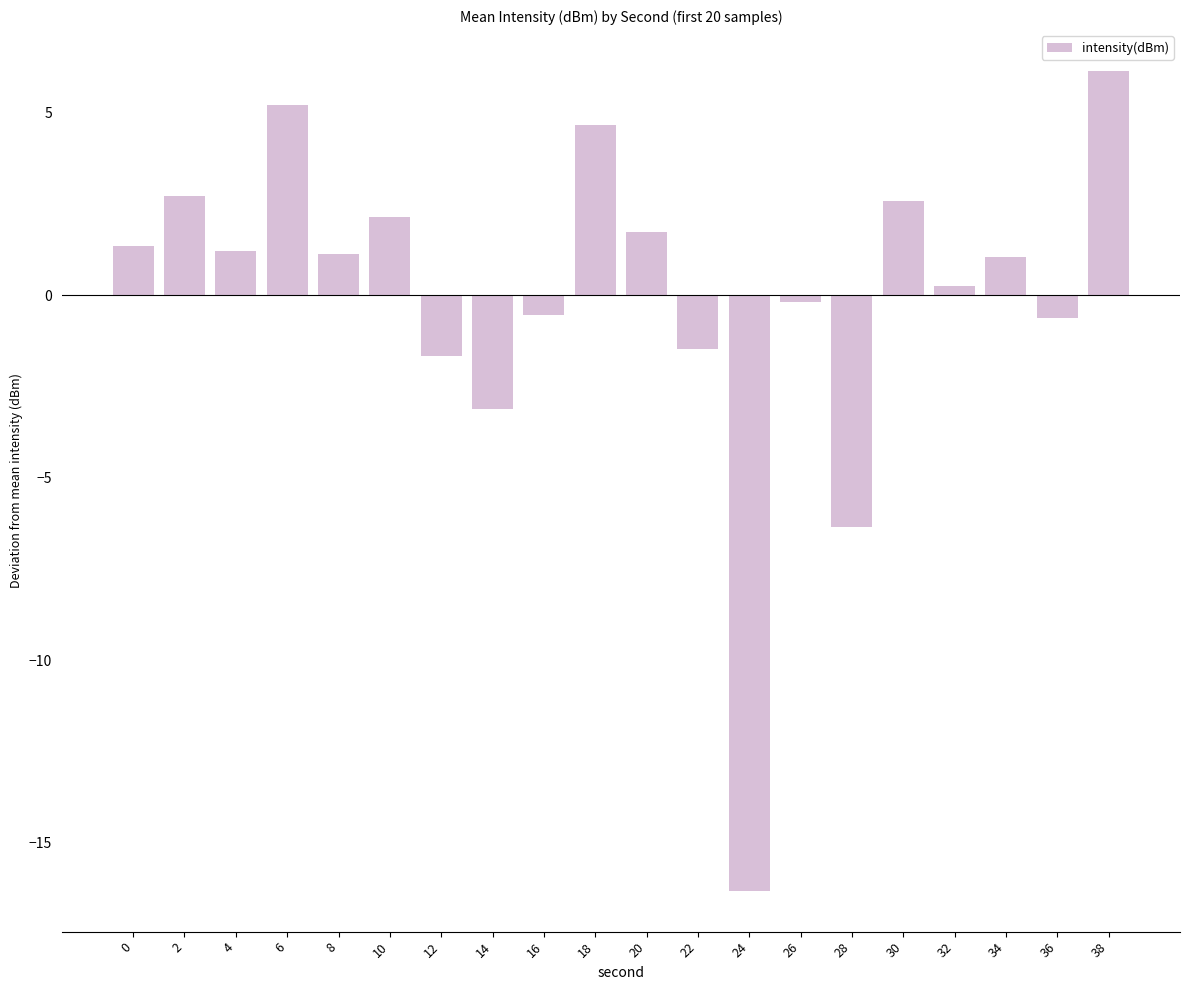

Reading left to right, list all the values displayed in this chart.

0=1.4	2=2.7	4=1.2	6=5.2	8=1.1	10=2.1	12=-1.7	14=-3.1	16=-0.6	18=4.7	20=1.7	22=-1.5	24=-16.3	26=-0.2	28=-6.3	30=2.6	32=0.3	34=1.1	36=-0.6	38=6.1